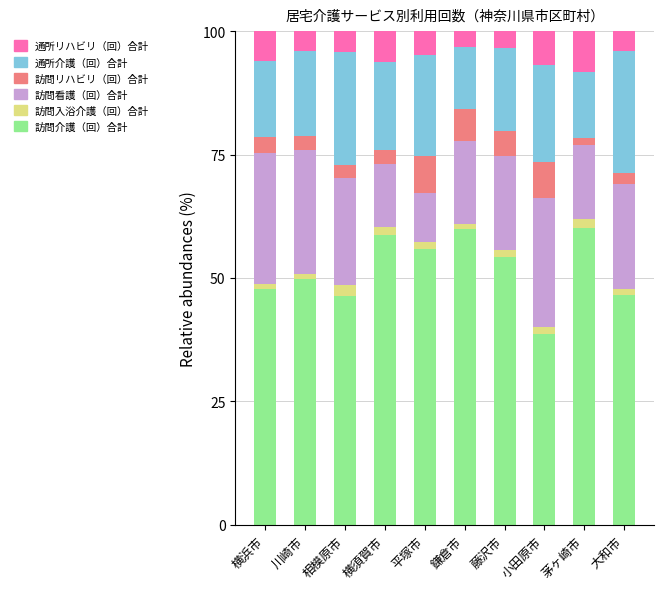

How many data points in 訪問介護（回）合計 are above 54?

5